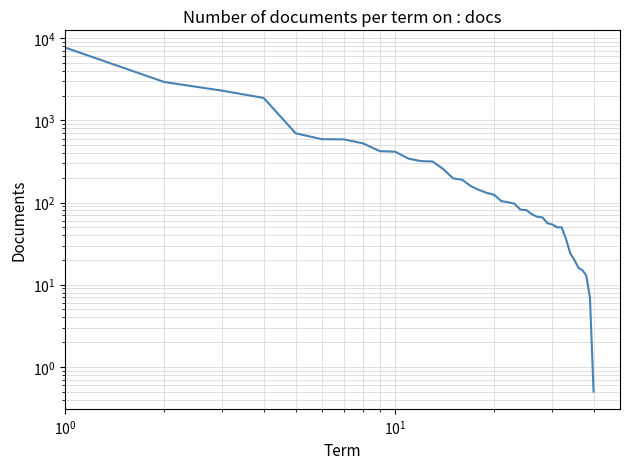

True or false: the data has more than 1 interior local peaks.

False